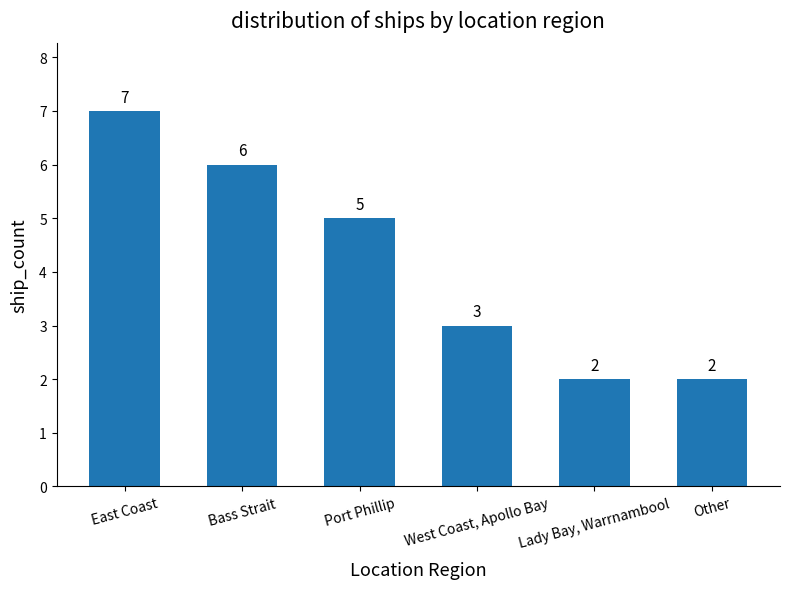

The value at Lady Bay, Warrnambool is 3. True or false?

False